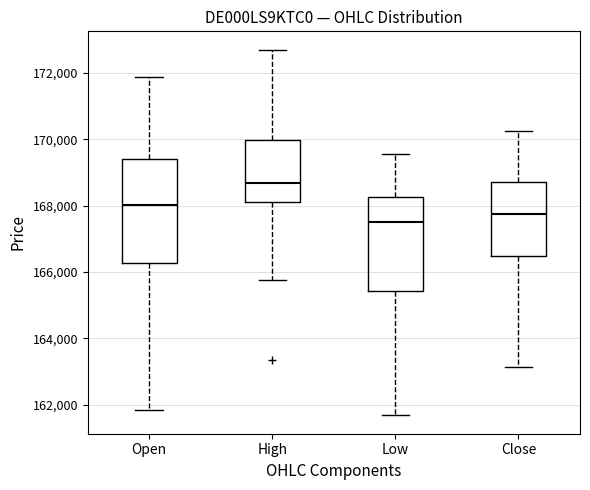

Where is the upper edge of the box for Close on the y-axis? The values are not printed on the chart, so give them approximately, as read against the axis.

168800